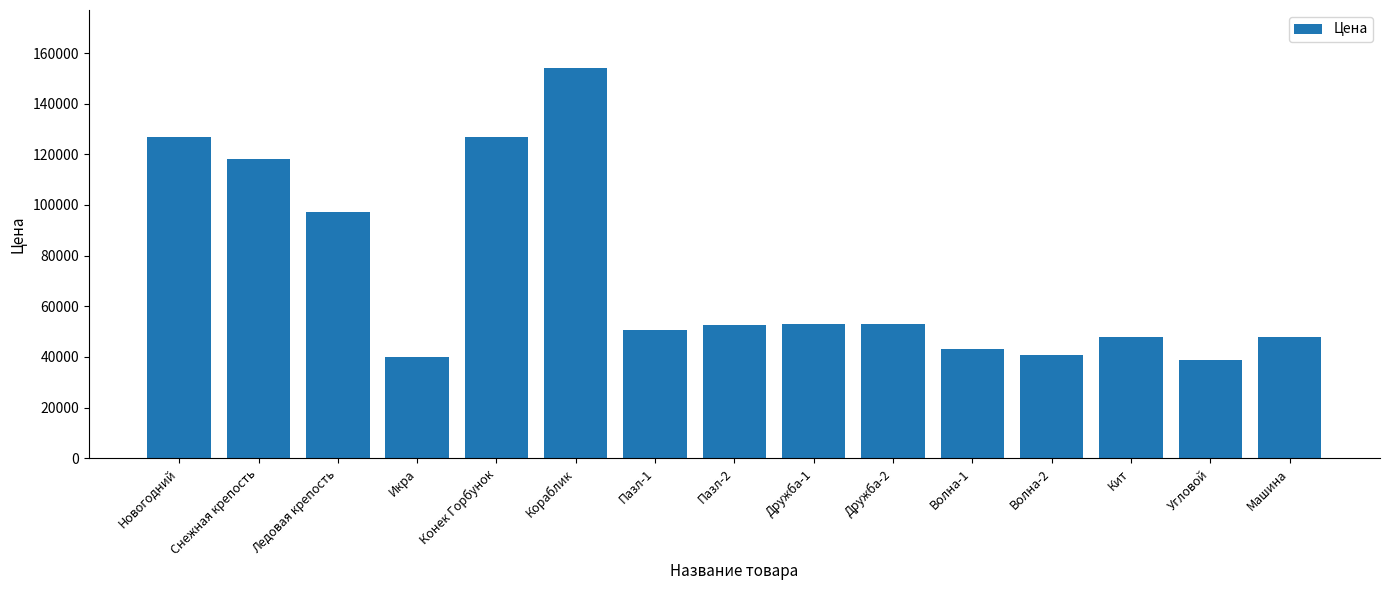

How many series are shown in this chart?

1